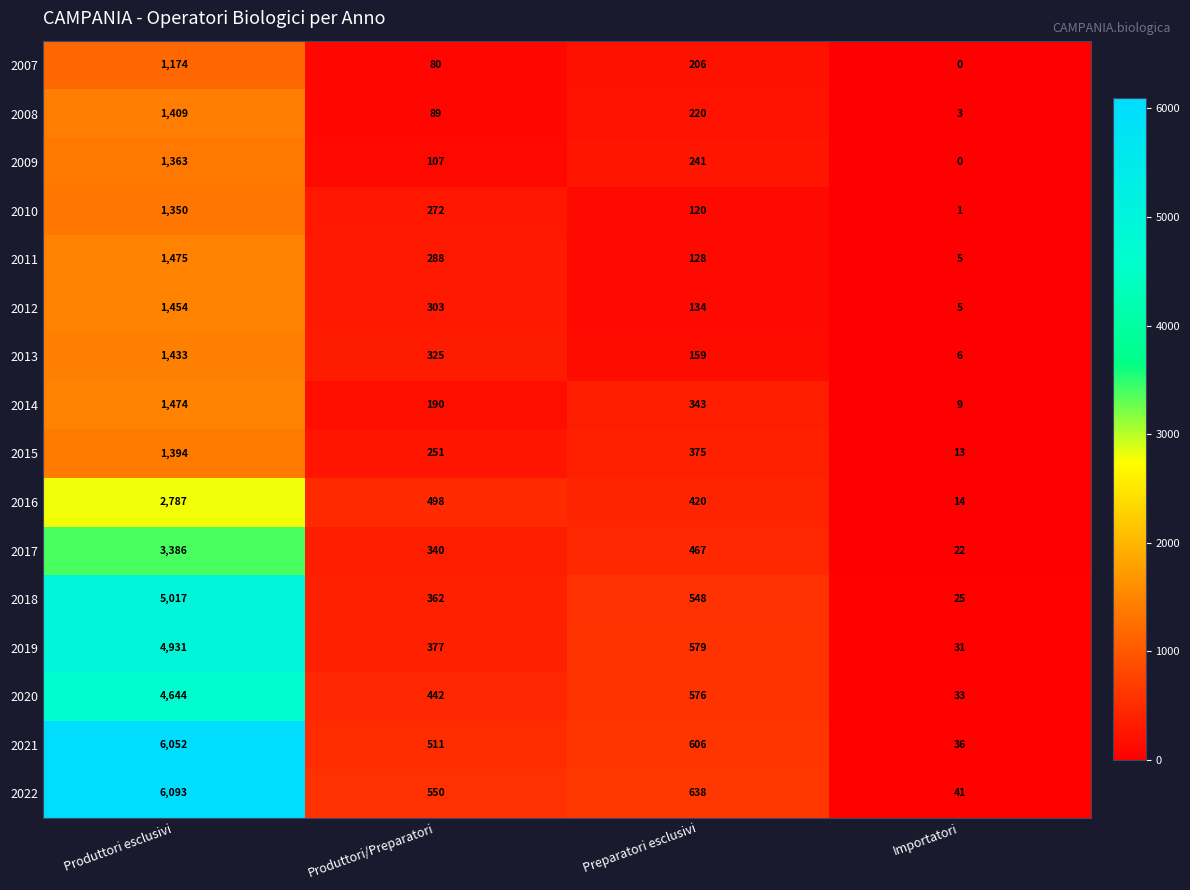

Which series has the largest total across all categories?

2022